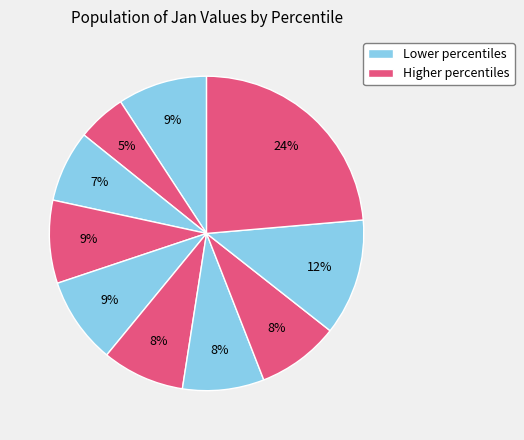

How many slices are in this pie chart?

10